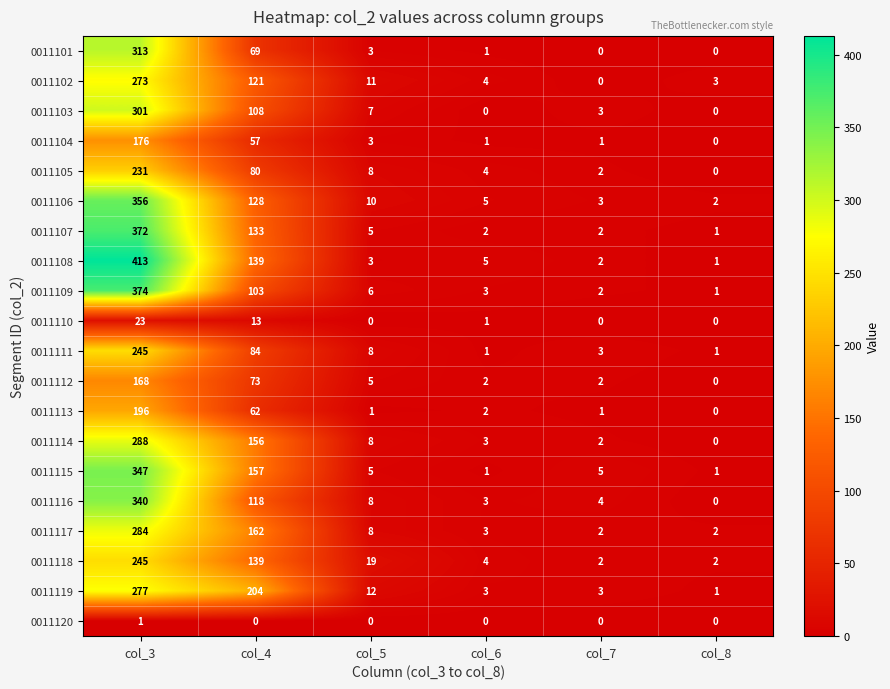

The value of 0011101 at col_6 is 0. True or false?

False